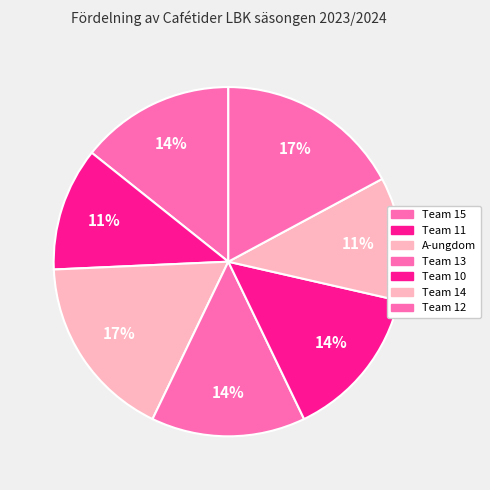

How many slices are in this pie chart?

7